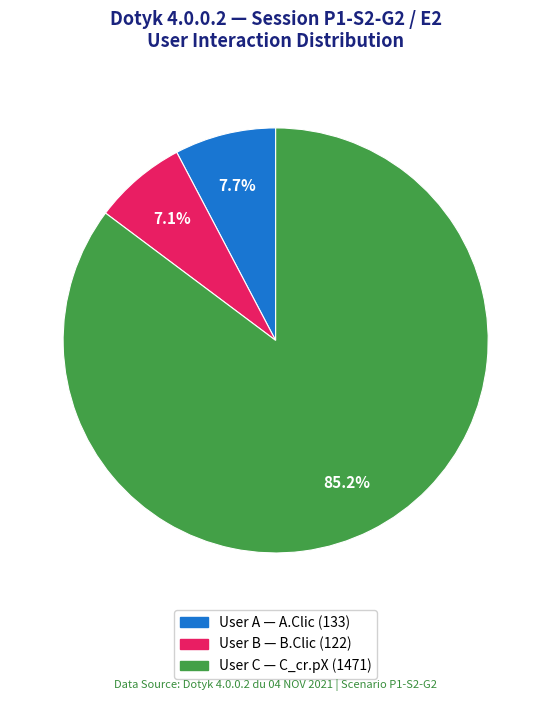

To the nearest percent, what is the difference between the largest and smallest slice percentages?

78%